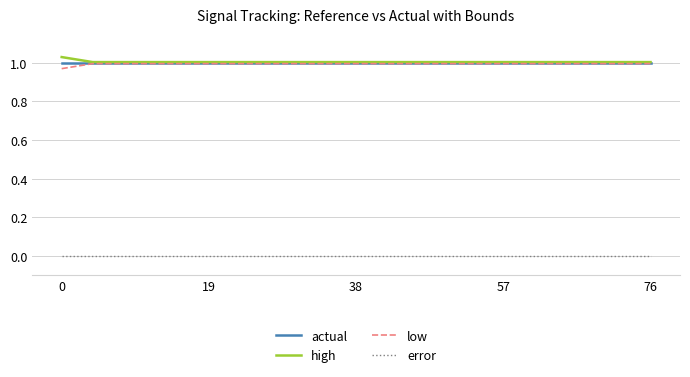

True or false: error and low cross at least once.

False